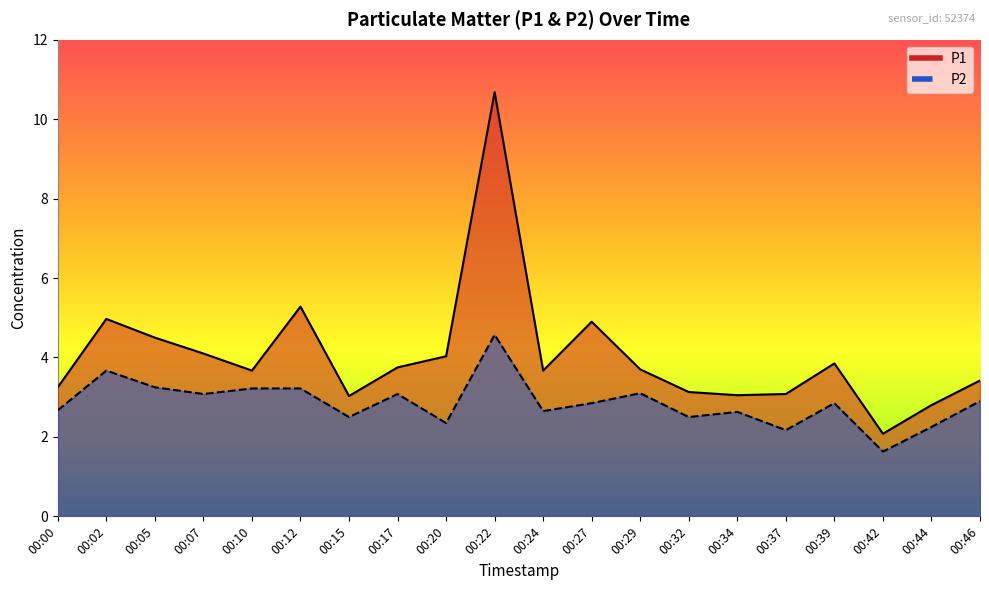

What is the approximate value of P2 at 00:37?

2.2